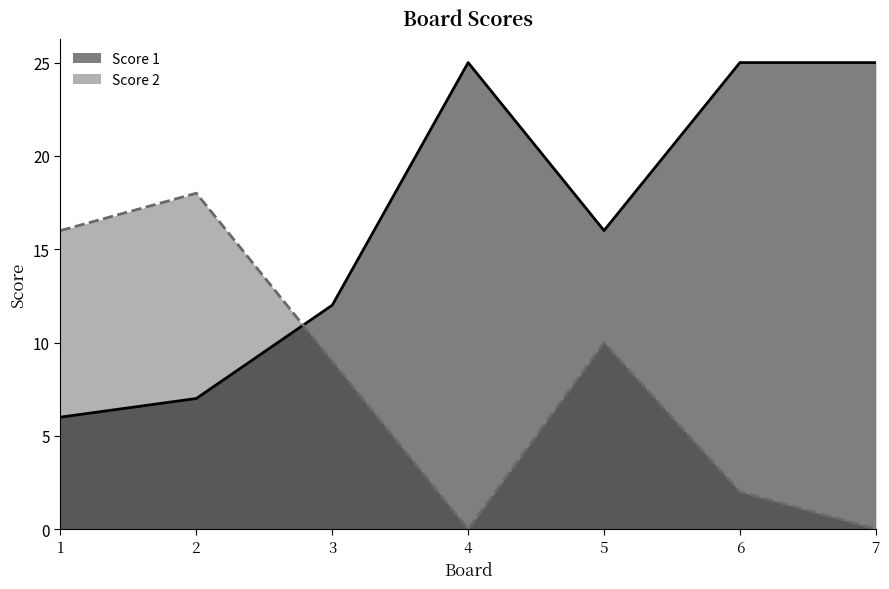

What is the sum of all Score 2 values?

55